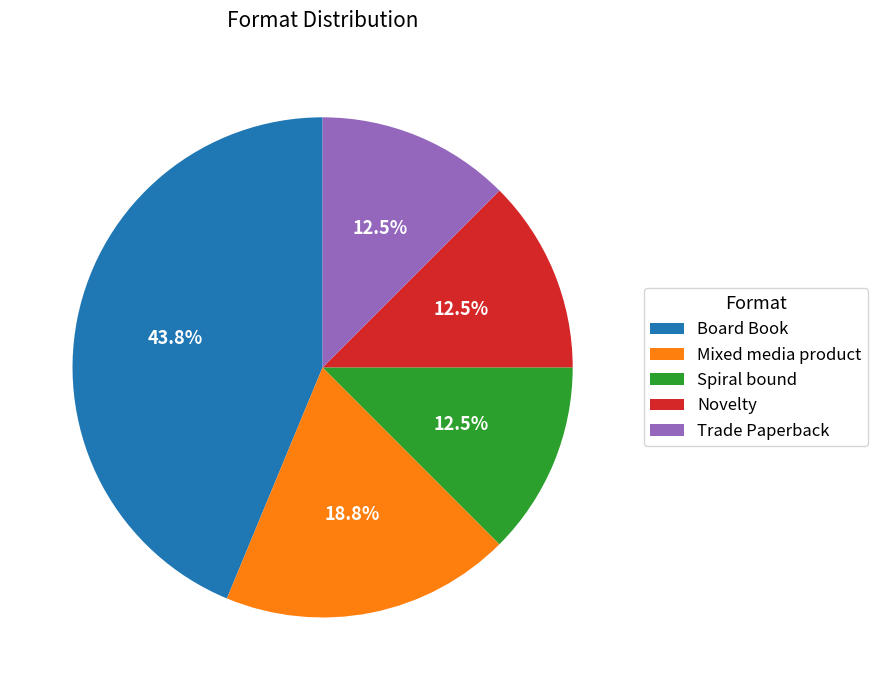

Does Mixed media product account for over 50% of the chart?

No